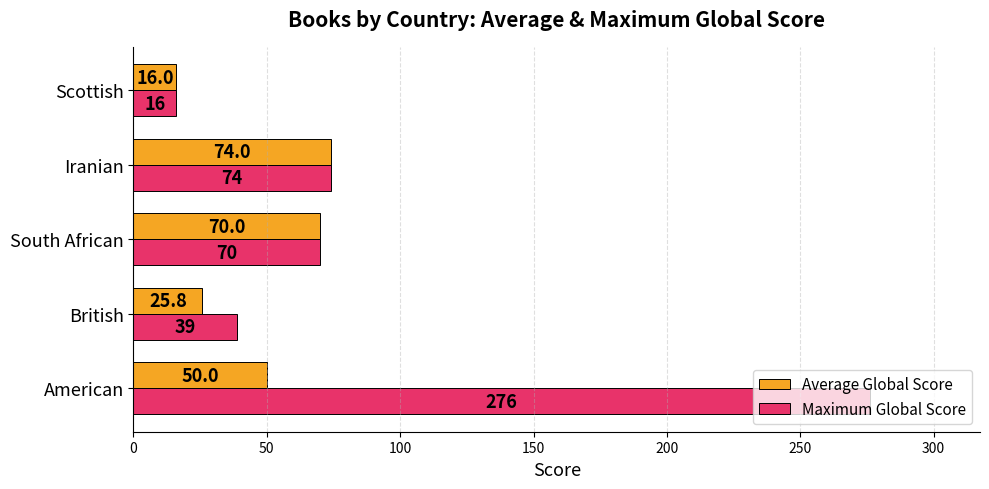

At which category is the sum across all series the highest?

American